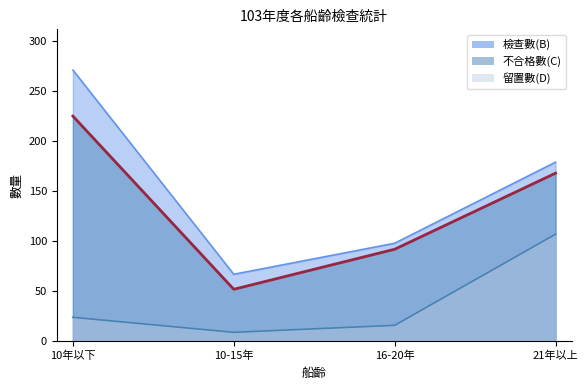

How many lines are shown in the chart?

3